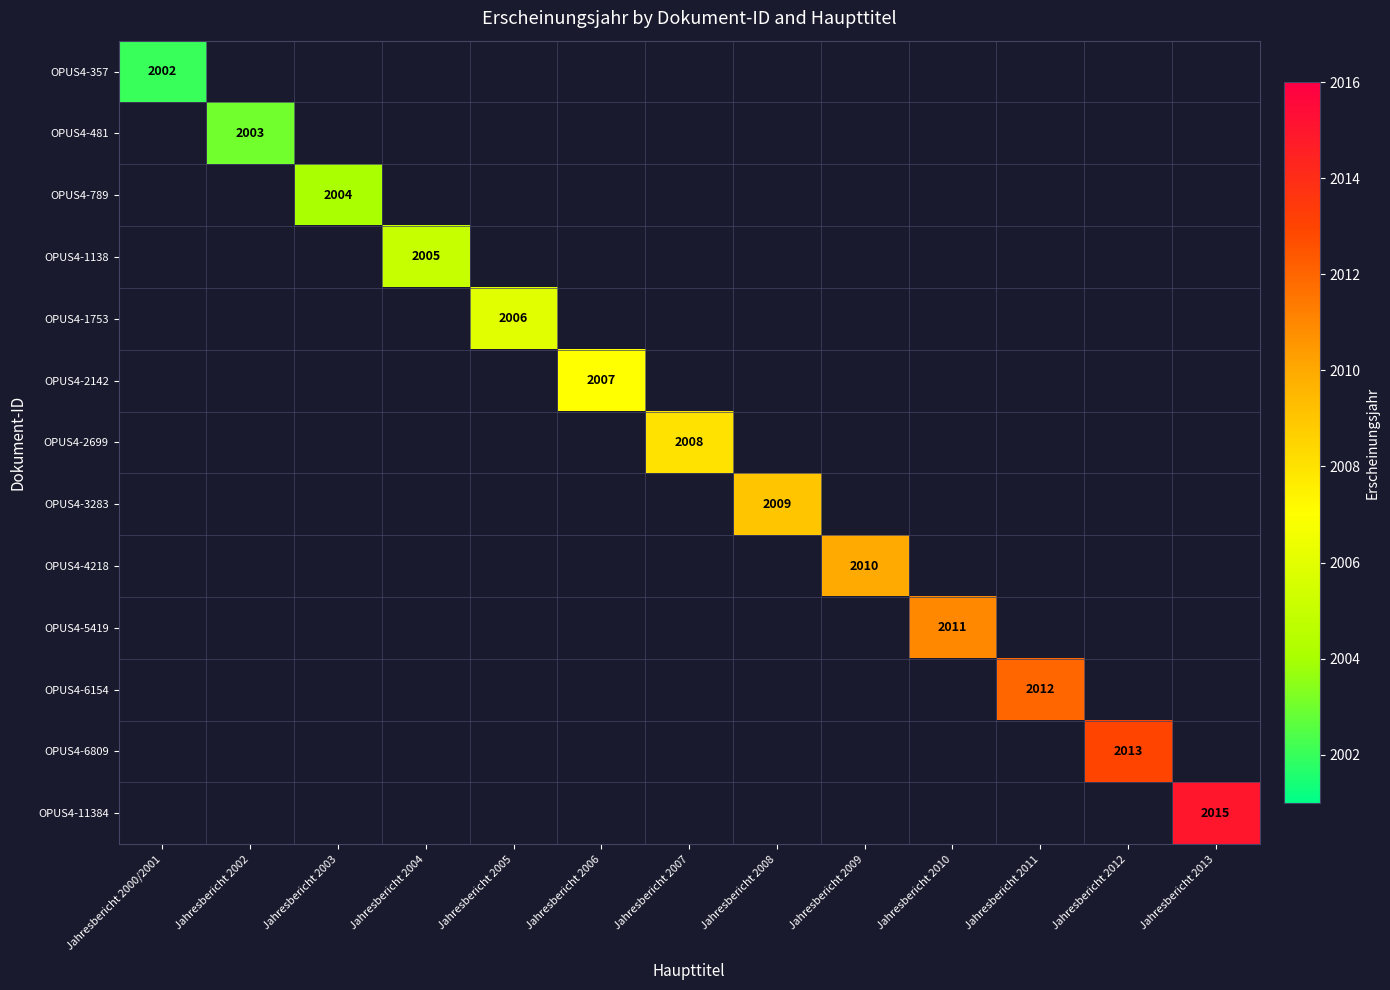

What is the greatest value displayed?

2015.0